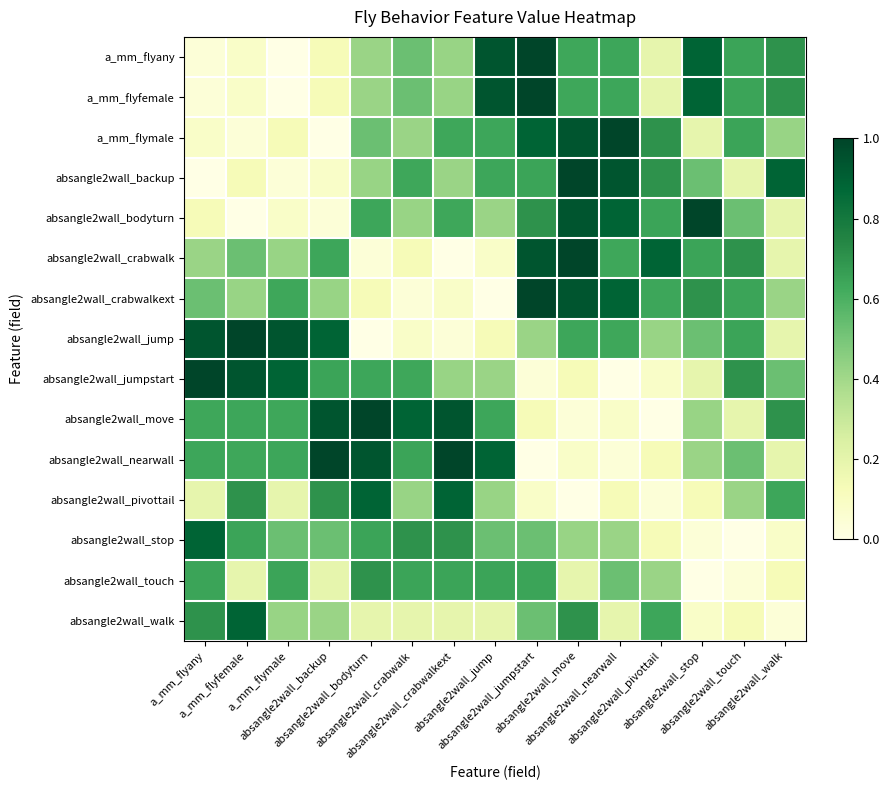

What is the difference between the highest and lowest values at absangle2wall_touch?

0.7